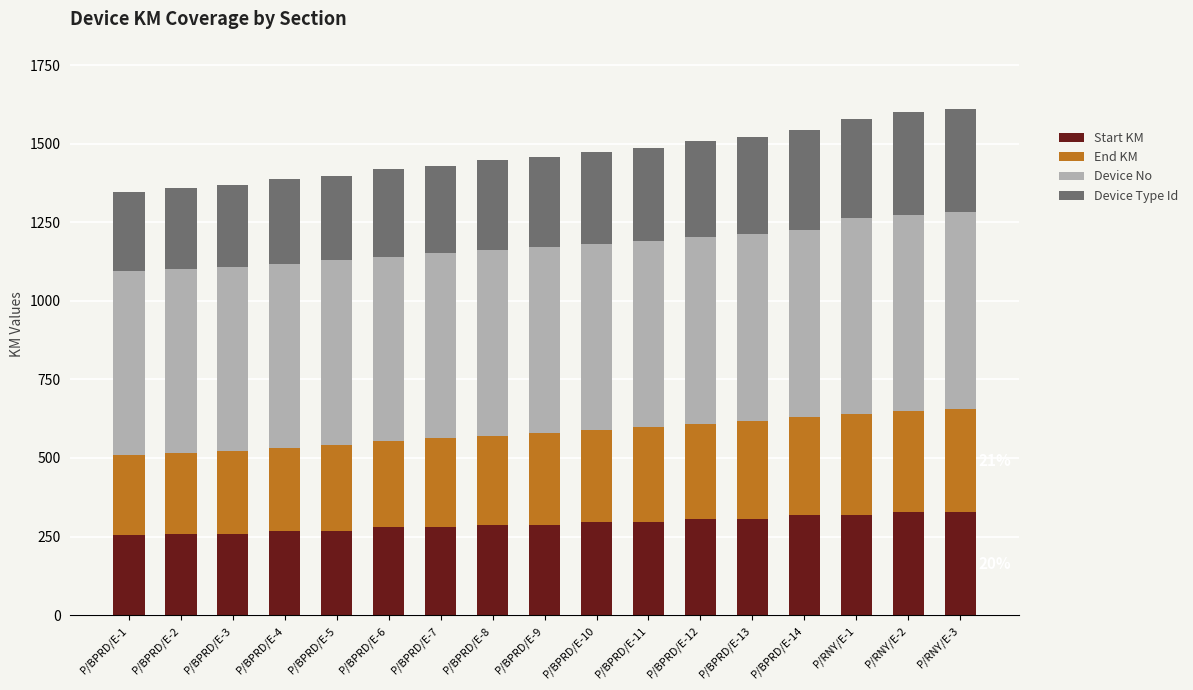

True or false: Start KM has a value of 295.6 at P/BPRD/E-10.

True